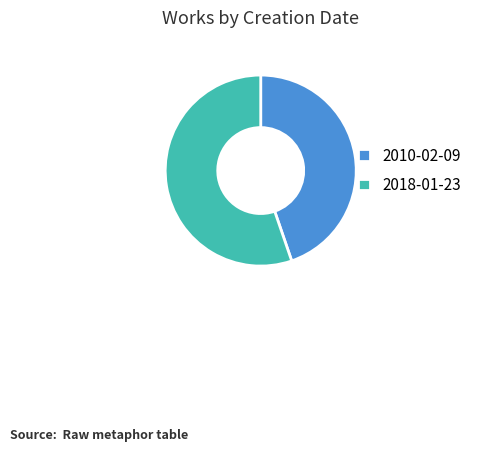

Which has a higher value, 2018-01-23 or 2010-02-09?

2018-01-23